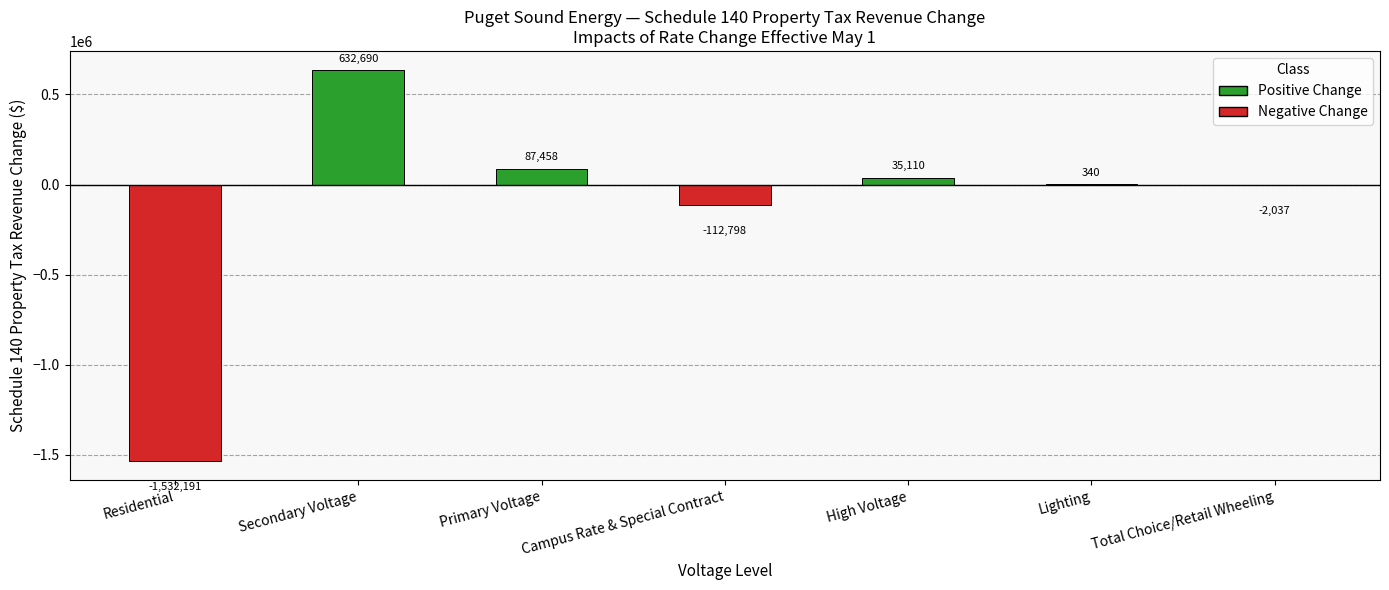

Which has a higher value, High Voltage or Campus Rate & Special Contract?

High Voltage